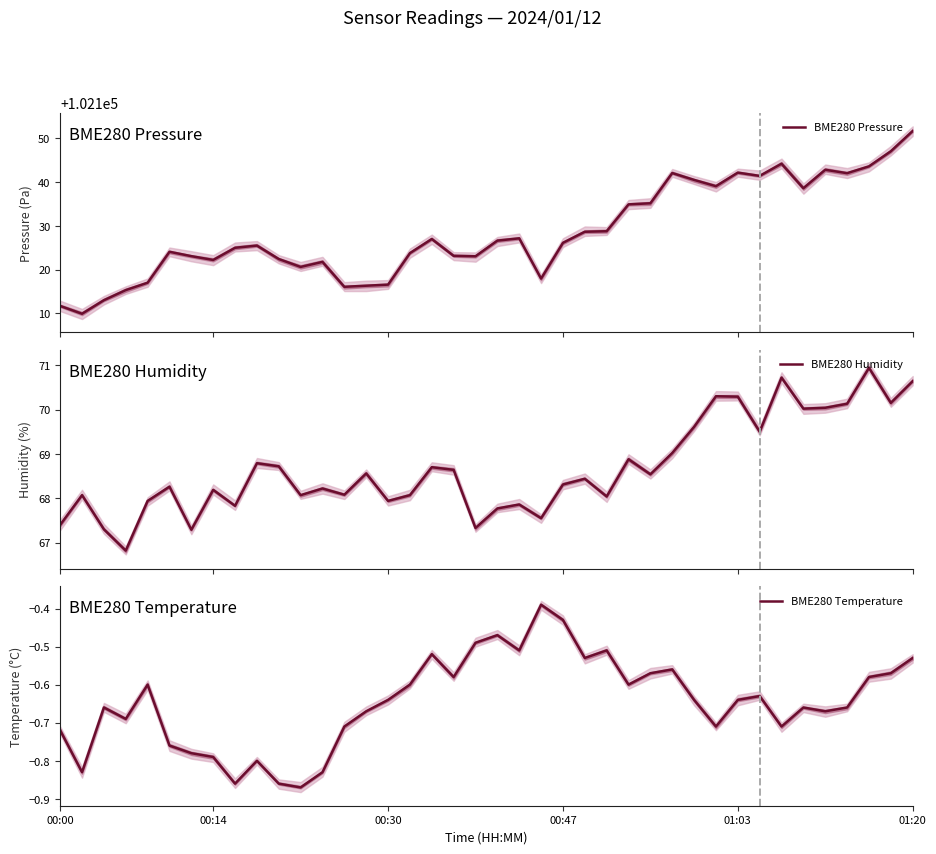

Which series has the largest range (max minus min)?

BME280 Pressure